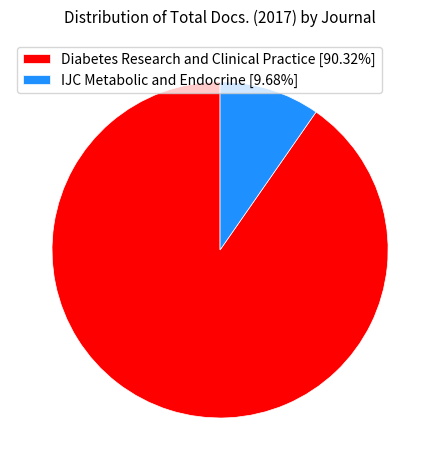

Count the number of slices in the pie.

2